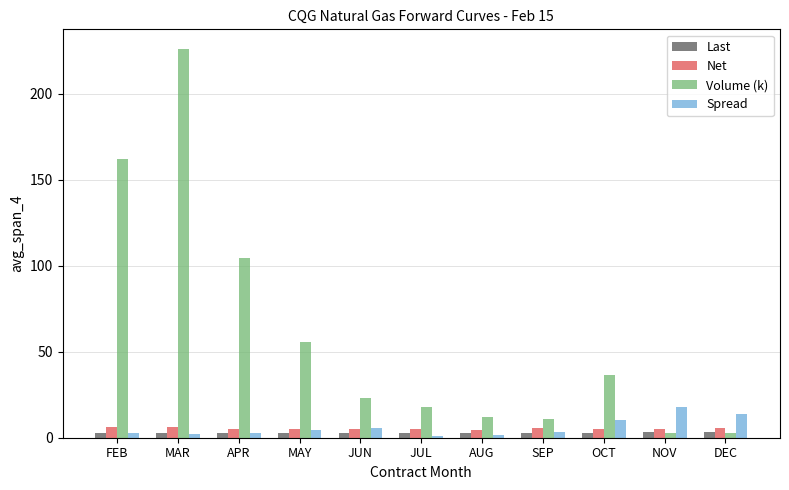

How many bars are there in each group?

4